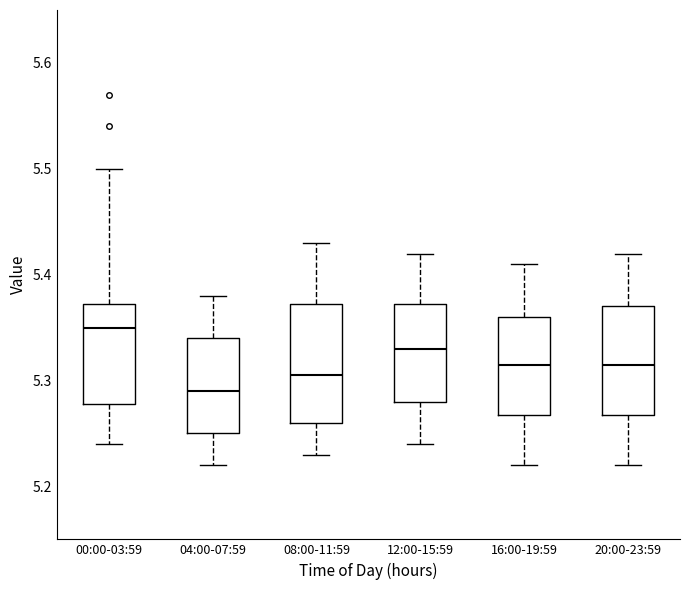

Reading left to right, read every box against the y-axis: the position of its median line, the range the box covers, and the ends of its whiskers. The values are not printed on the chart, so give them approximately, as read against the axis.

00:00-03:59: median 5.35, box 5.28 to 5.37, whiskers 5.24 to 5.50
04:00-07:59: median 5.29, box 5.25 to 5.34, whiskers 5.22 to 5.38
08:00-11:59: median 5.31, box 5.26 to 5.37, whiskers 5.23 to 5.43
12:00-15:59: median 5.33, box 5.28 to 5.37, whiskers 5.24 to 5.42
16:00-19:59: median 5.32, box 5.27 to 5.36, whiskers 5.22 to 5.41
20:00-23:59: median 5.32, box 5.27 to 5.37, whiskers 5.22 to 5.42